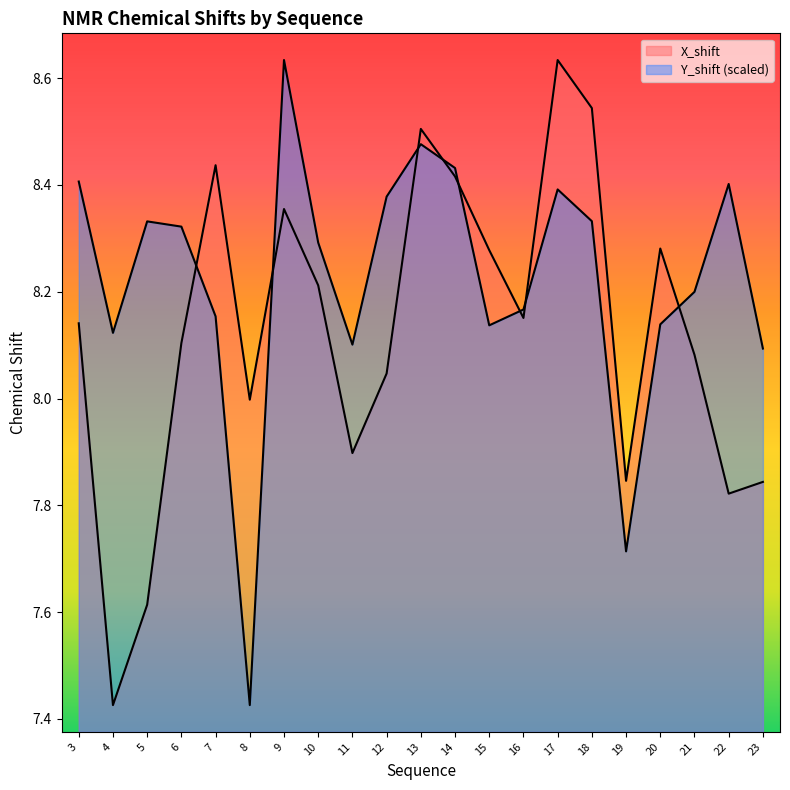

At which label does X_shift reach its minimum?

4